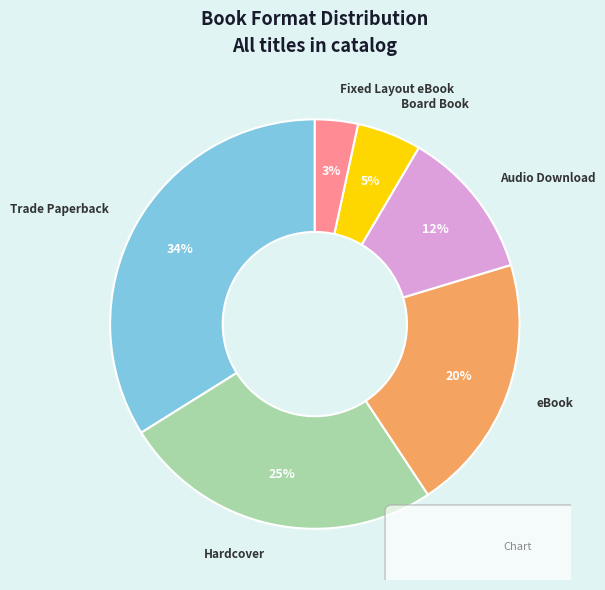

To the nearest percent, what is the combined percentage of Trade Paperback and Hardcover?

59%